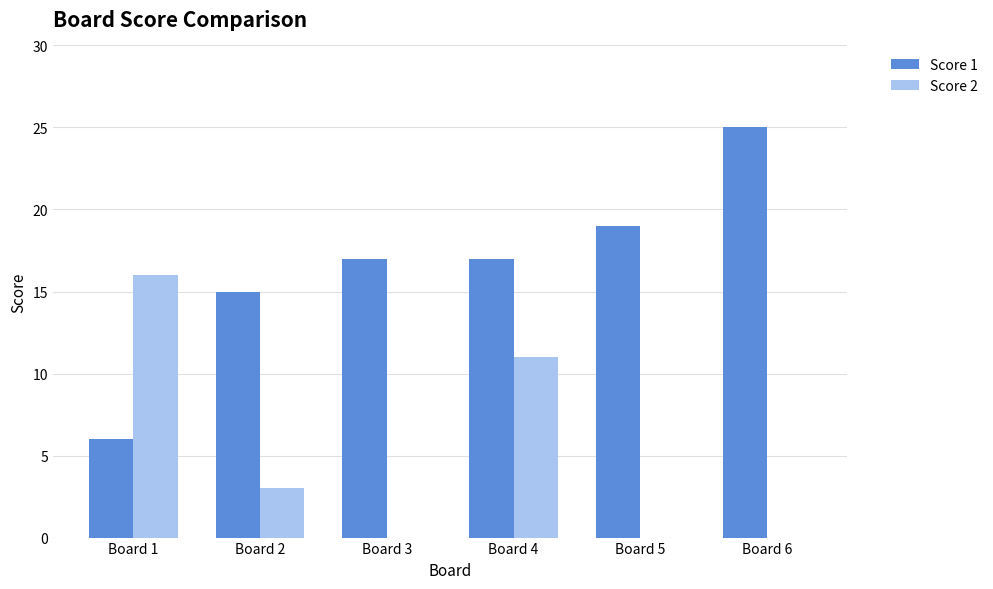

What is the maximum value for Score 1?

25